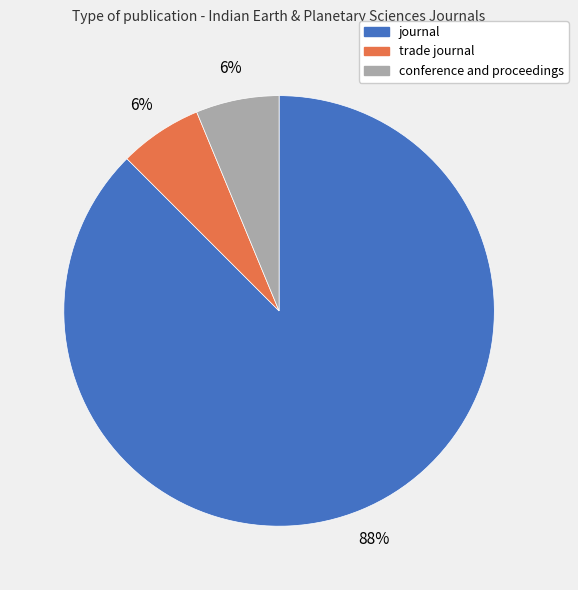

Do conference and proceedings and trade journal together represent more than half of the pie?

No